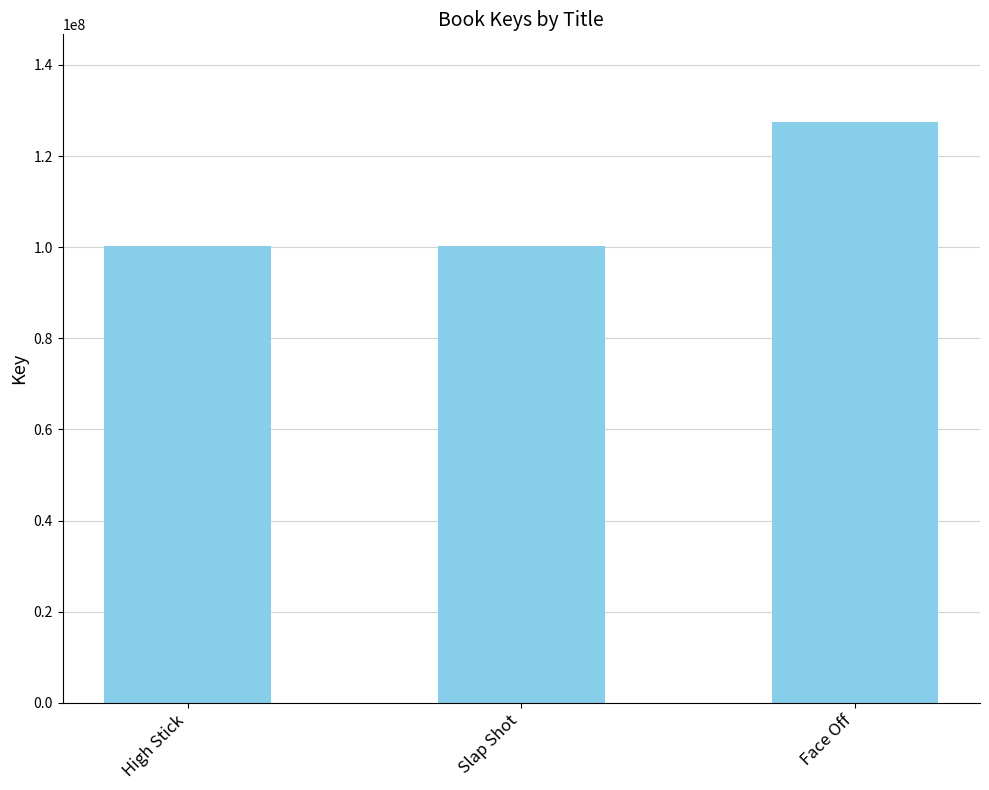

Where is the data nearest to the value 113938079?

High Stick